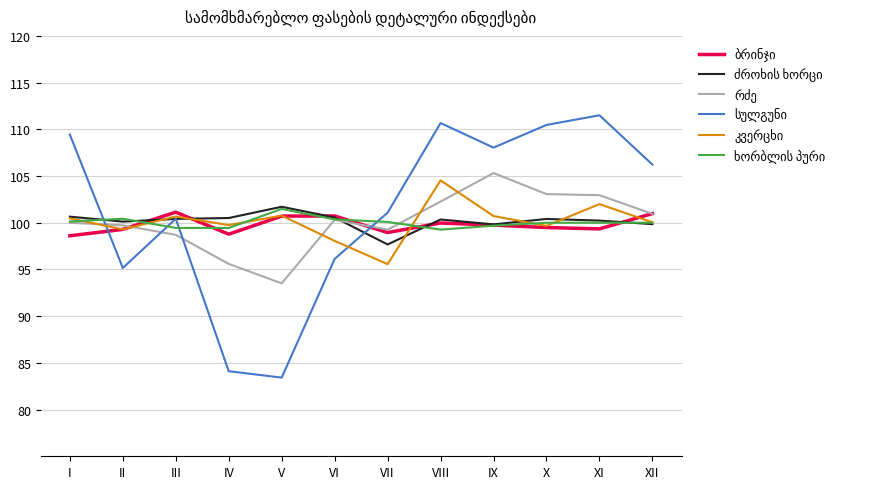

What is the difference between the highest and lowest values at IV?

16.4